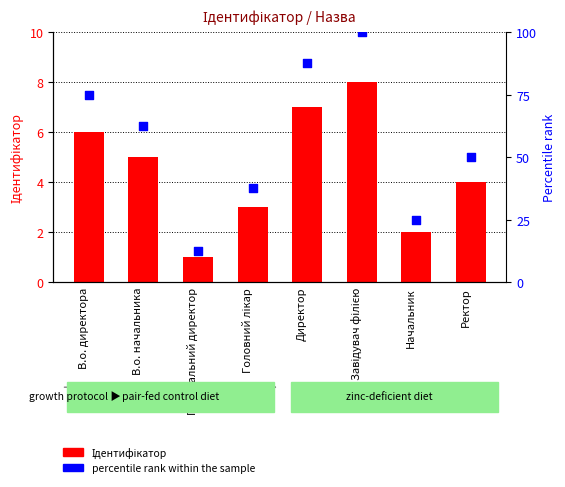

What are all the series names shown in the legend?

Ідентифікатор, percentile rank within the sample